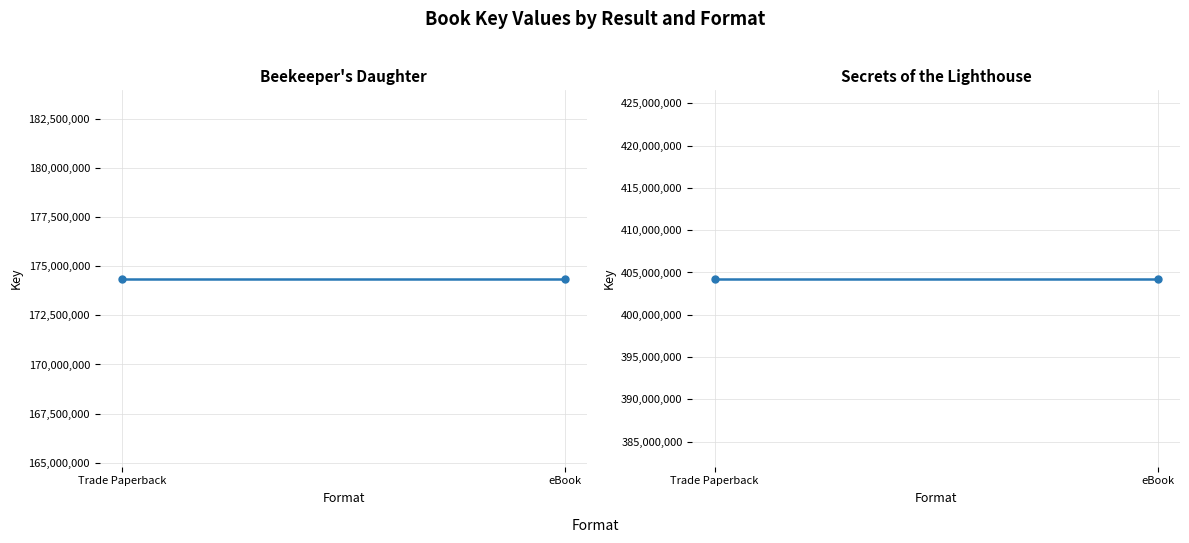

What is the value of the Beekeeper's Daughter point at the 2nd from the left?

174380855